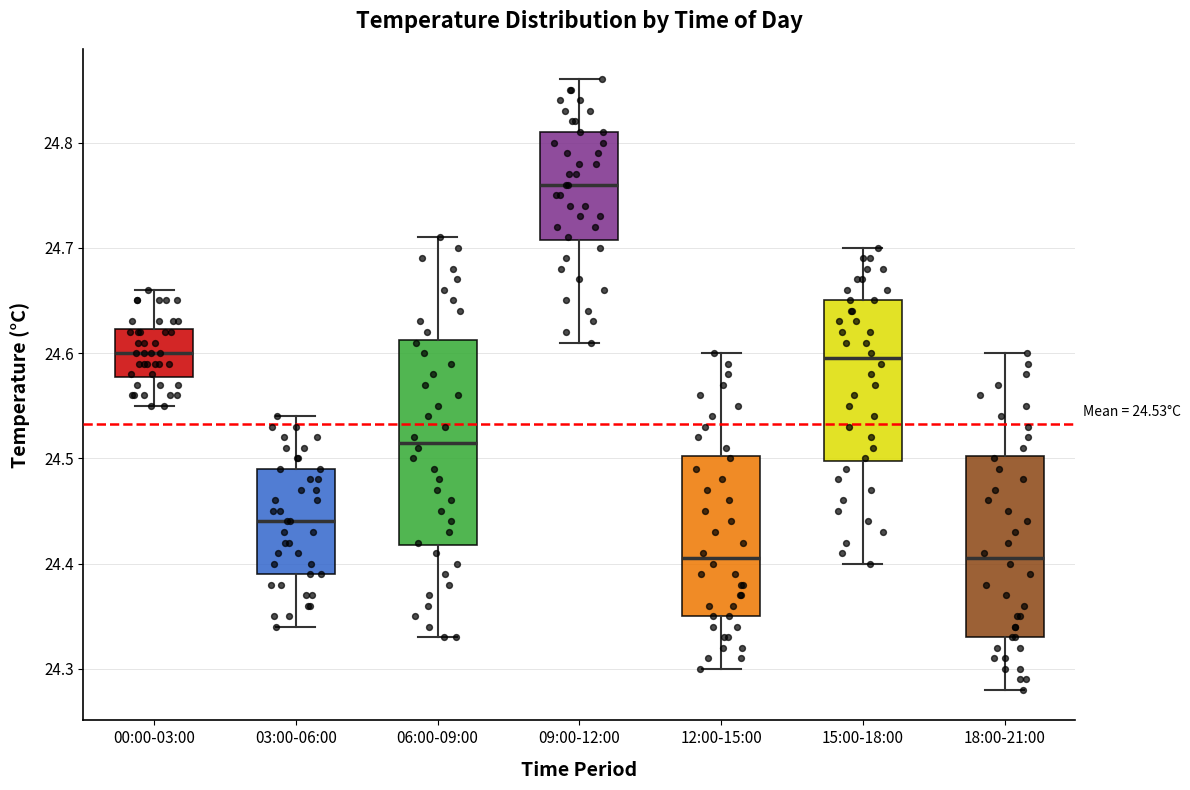

Comparing the boxes themselves (not the whiskers), which one is the tallest?

06:00-09:00